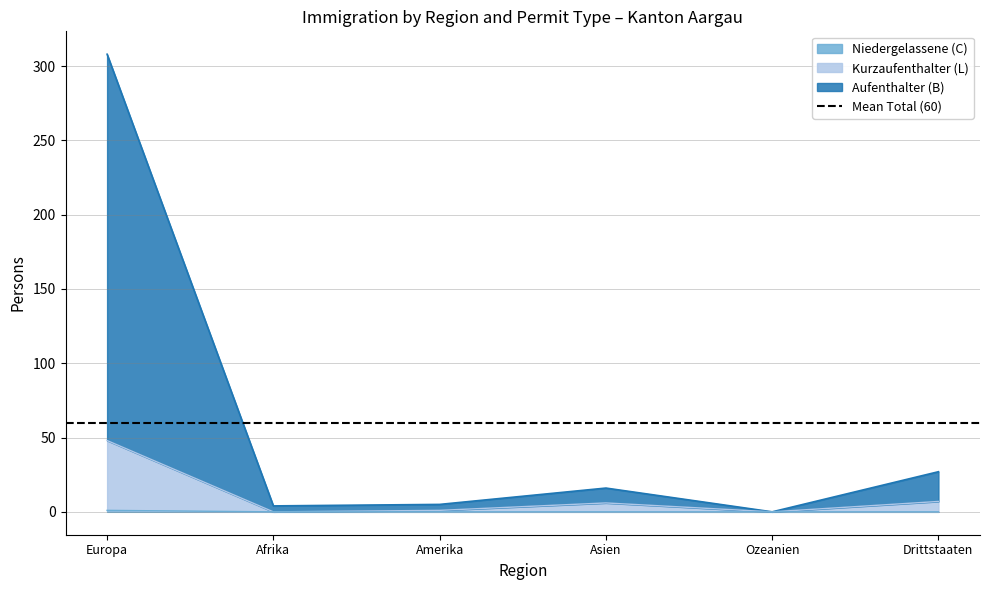

The Niedergelassene (C) series shows 0 at Amerika. True or false?

True